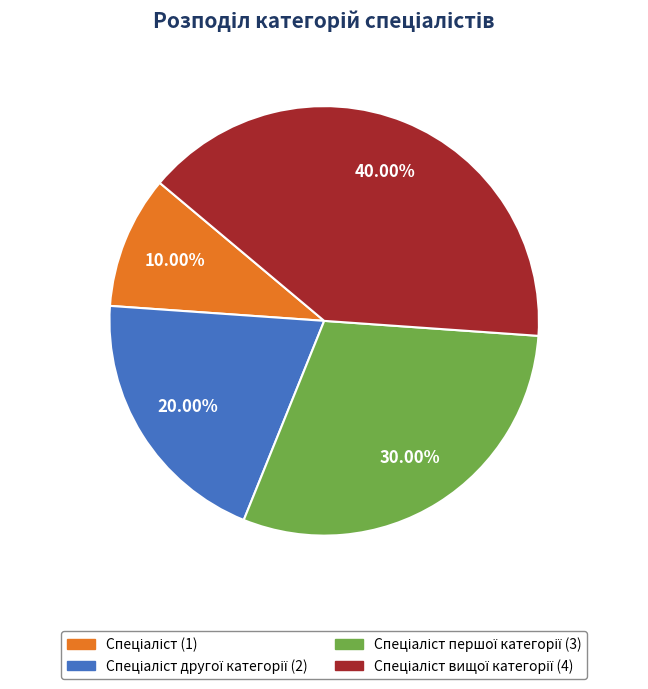

Approximately how many times larger is the value at Спеціаліст другої категорії compared to Спеціаліст першої категорії?

0.7